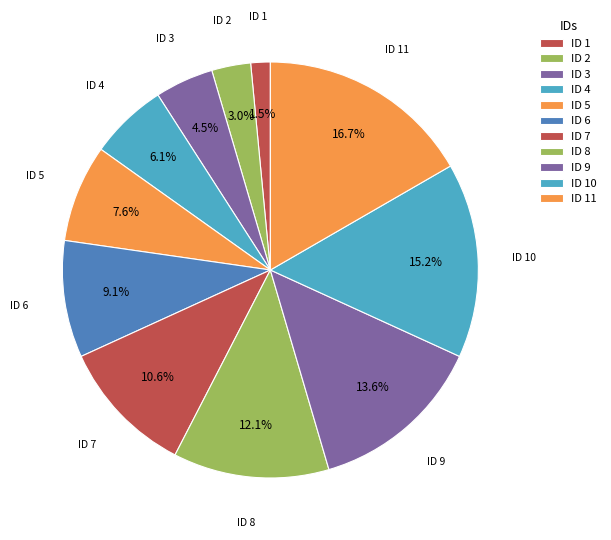

How many segments does this pie chart have?

11